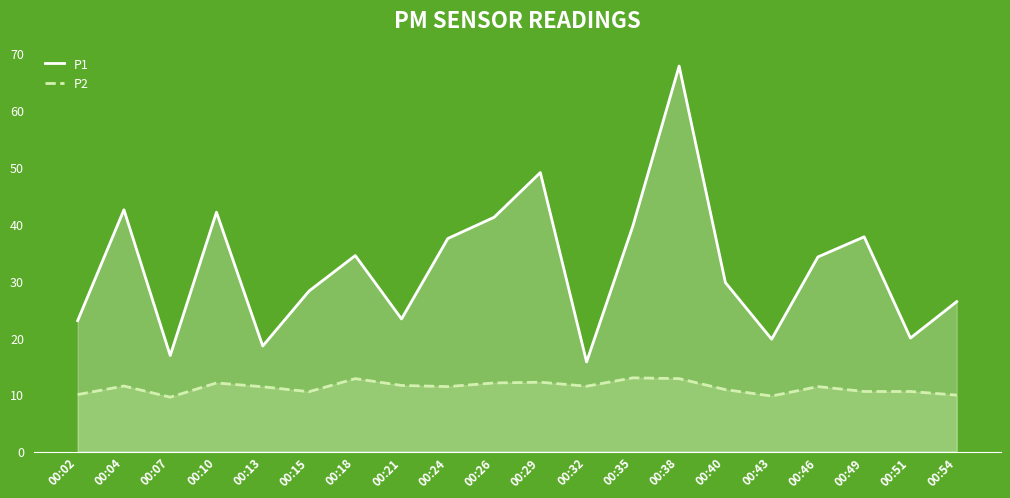

How many categories are shown in the chart?

20